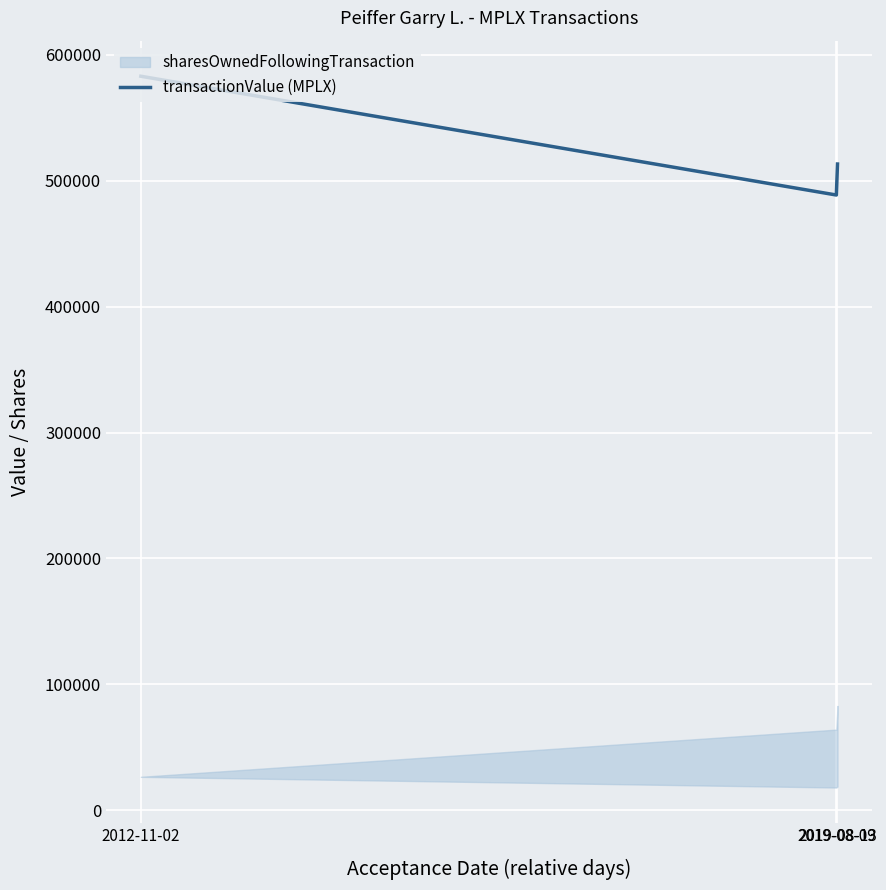

Rank the categories by value from highest to lowest.

2012-11-02, 2019-08-13, 2019-08-09